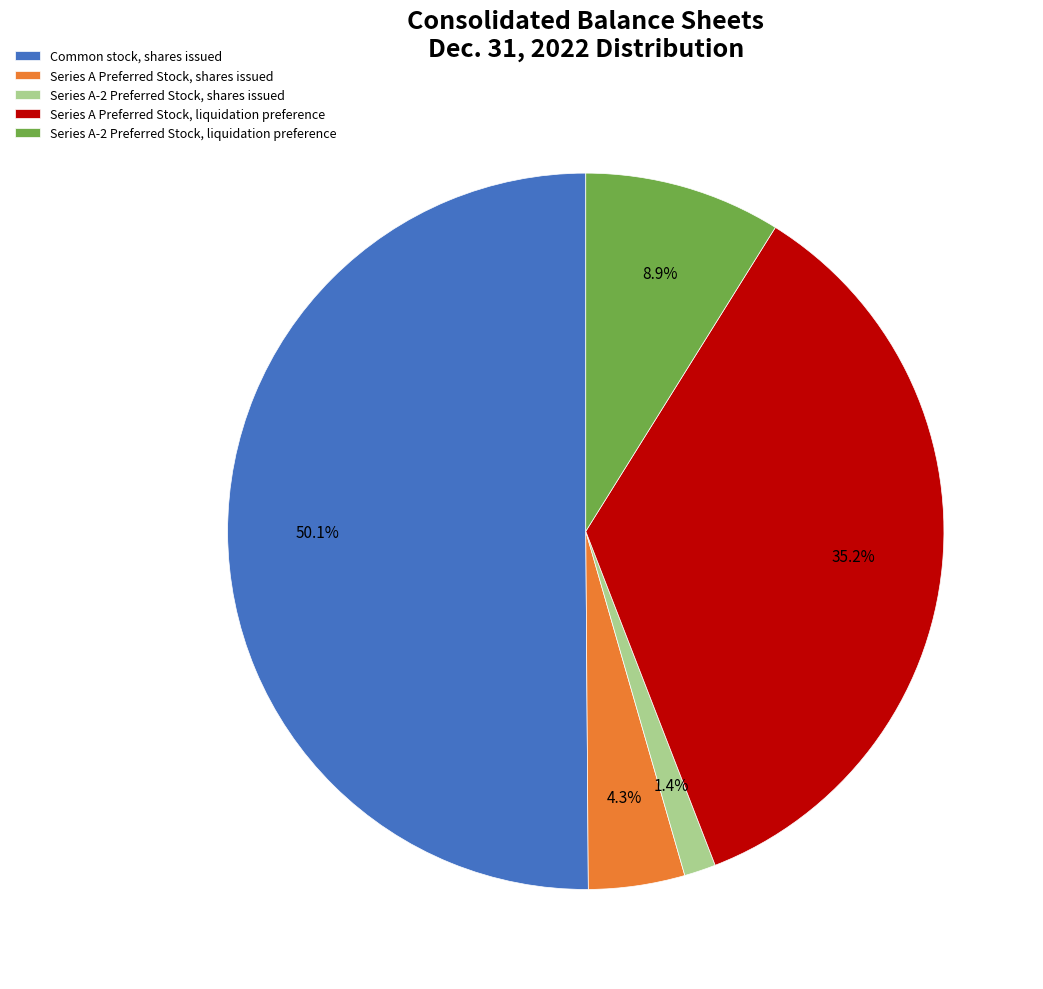

The Series A-2 Preferred Stock, shares issued slice represents 7% of the pie. True or false?

False